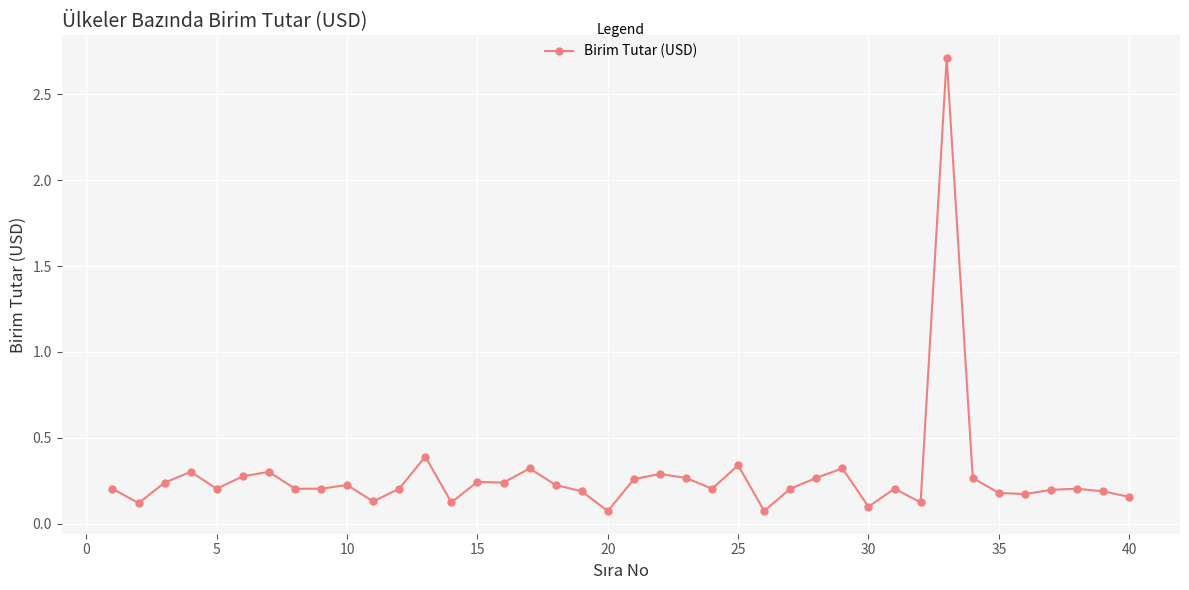

What is the greatest value displayed?

2.7